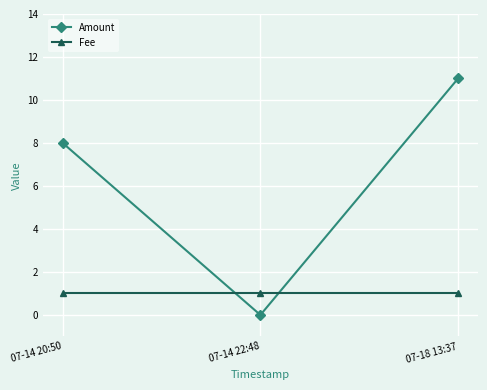

List the series in order of their peak value, highest first.

Amount, Fee